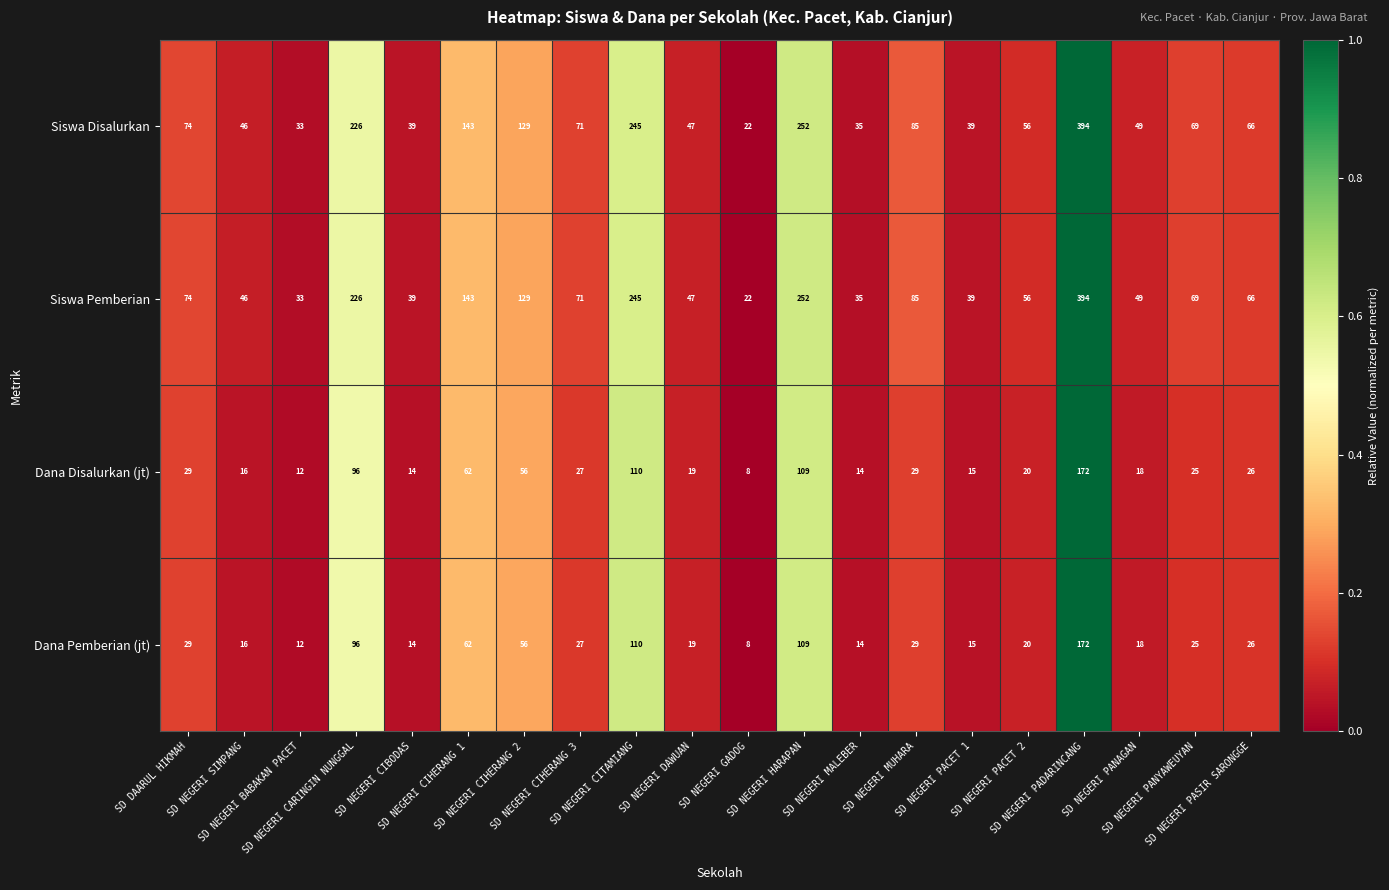

What is the difference between the second highest and minimum values in the Siswa Disalurkan series?

230